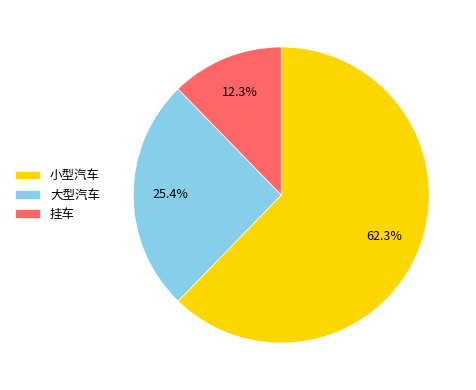

Does any single category account for the majority?

Yes